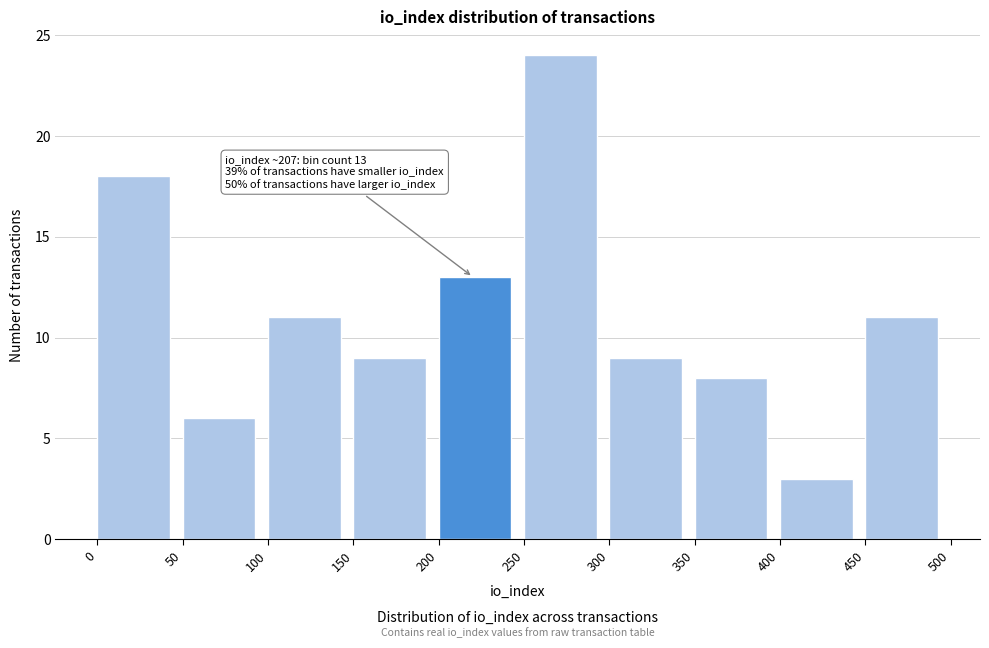

Over which range of the x-axis is the bar tallest?

250 to 300